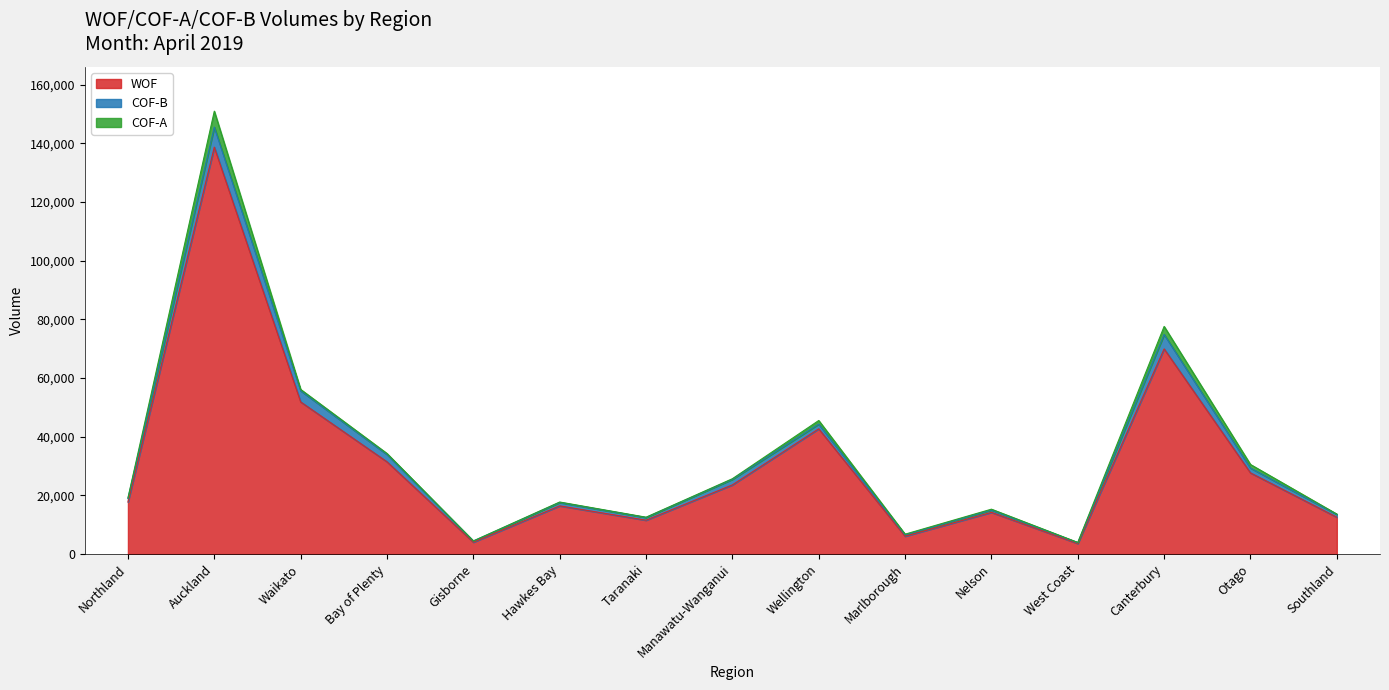

What is the approximate value of WOF at West Coast, to the nearest 100?

3600